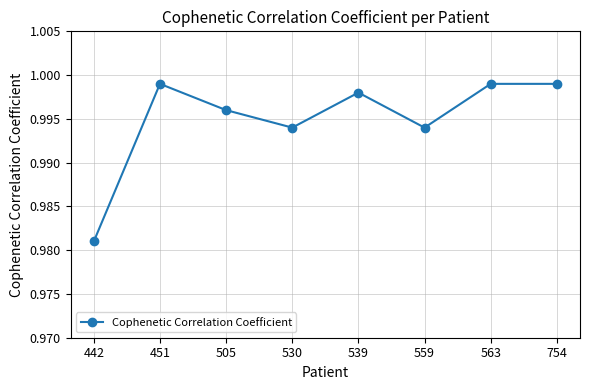

What is the sum of the values at 559 and 539?

2.0